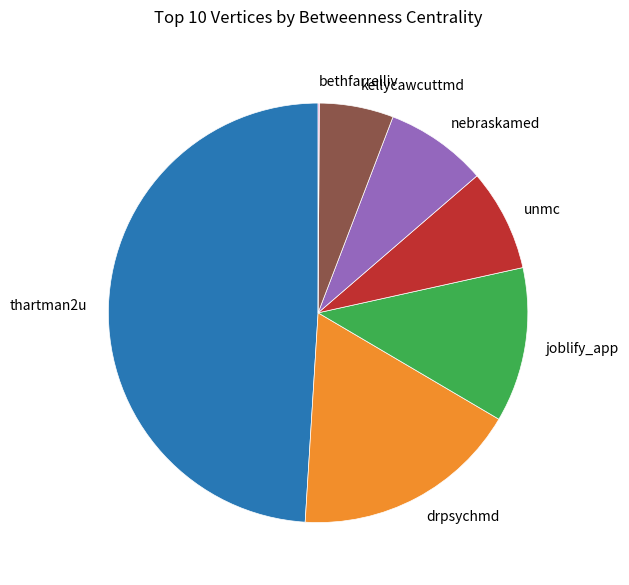

Is the sum of nebraskamed and unmc greater than half?

No